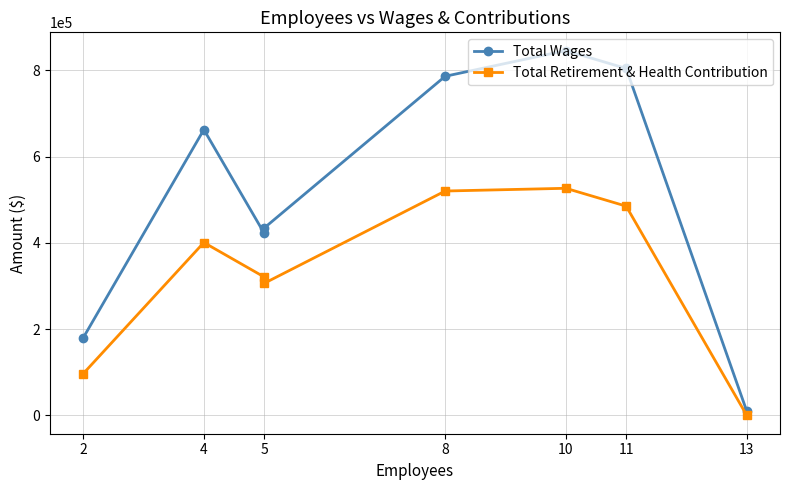

What is the difference between the Total Retirement & Health Contribution values at 5 and 2?

224041